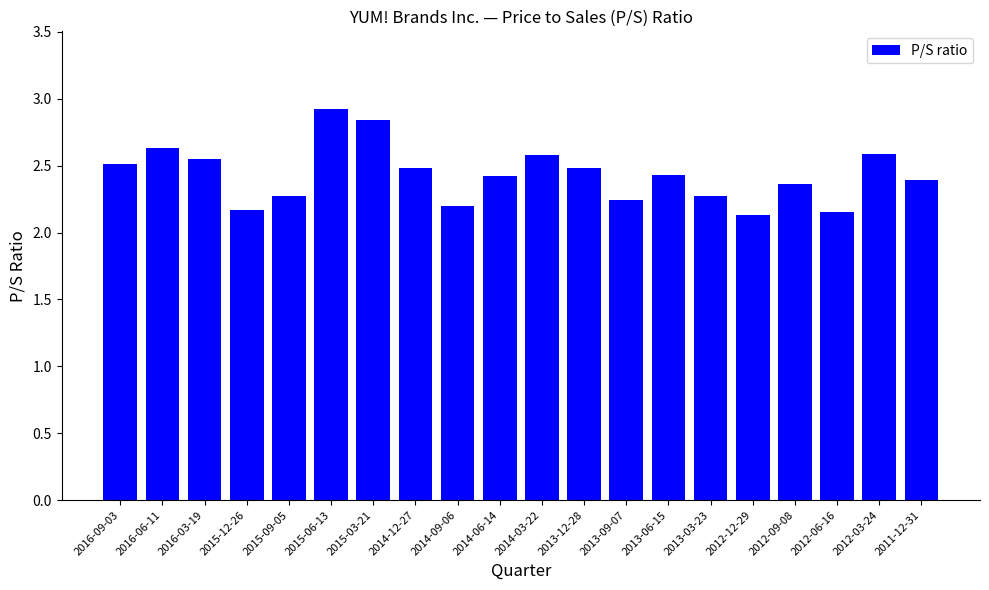

How many series are shown in this chart?

1